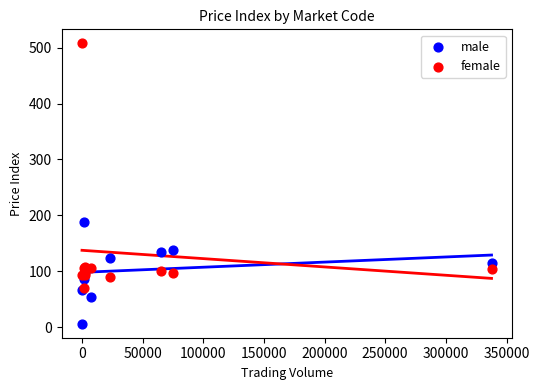

In the female series, what Y value is closest to 289?

108.5